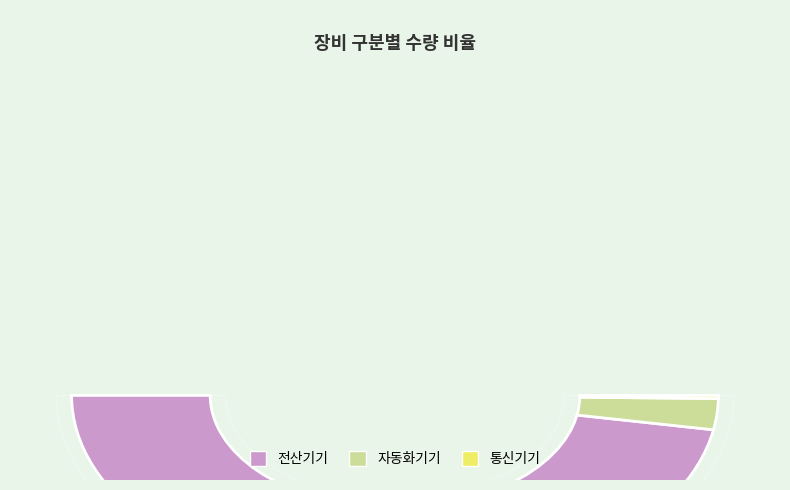

Is it true that 전산기기 is 80% of the pie?

False